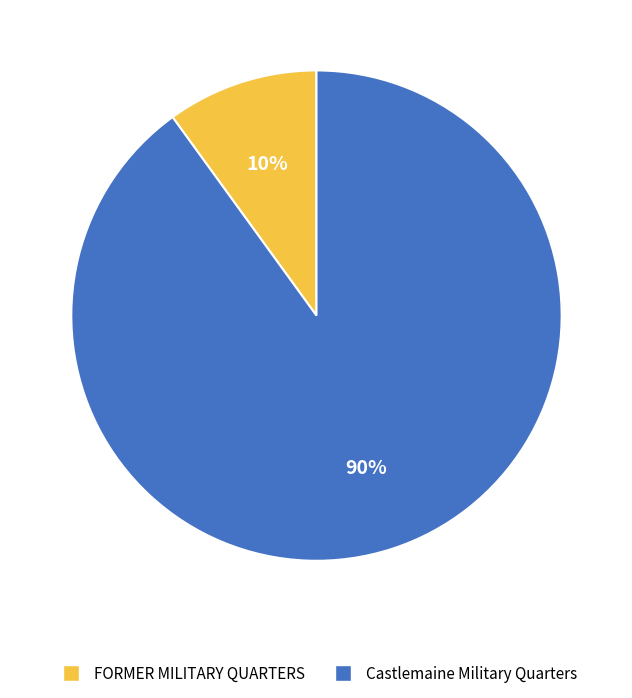

The Castlemaine Military Quarters slice represents 99% of the pie. True or false?

False